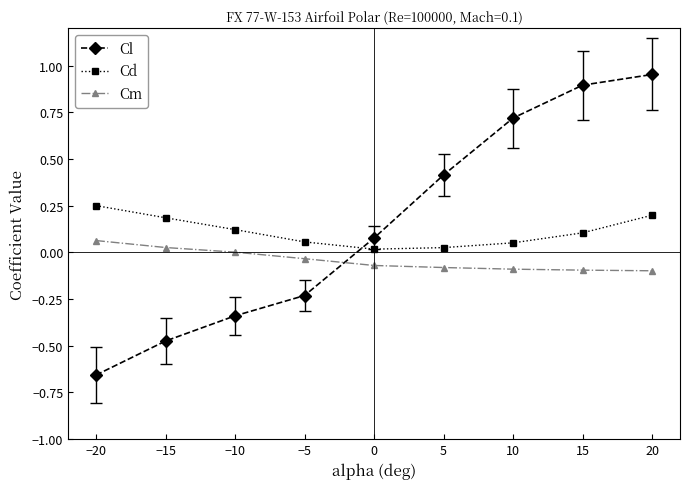

How many lines are shown in the chart?

3